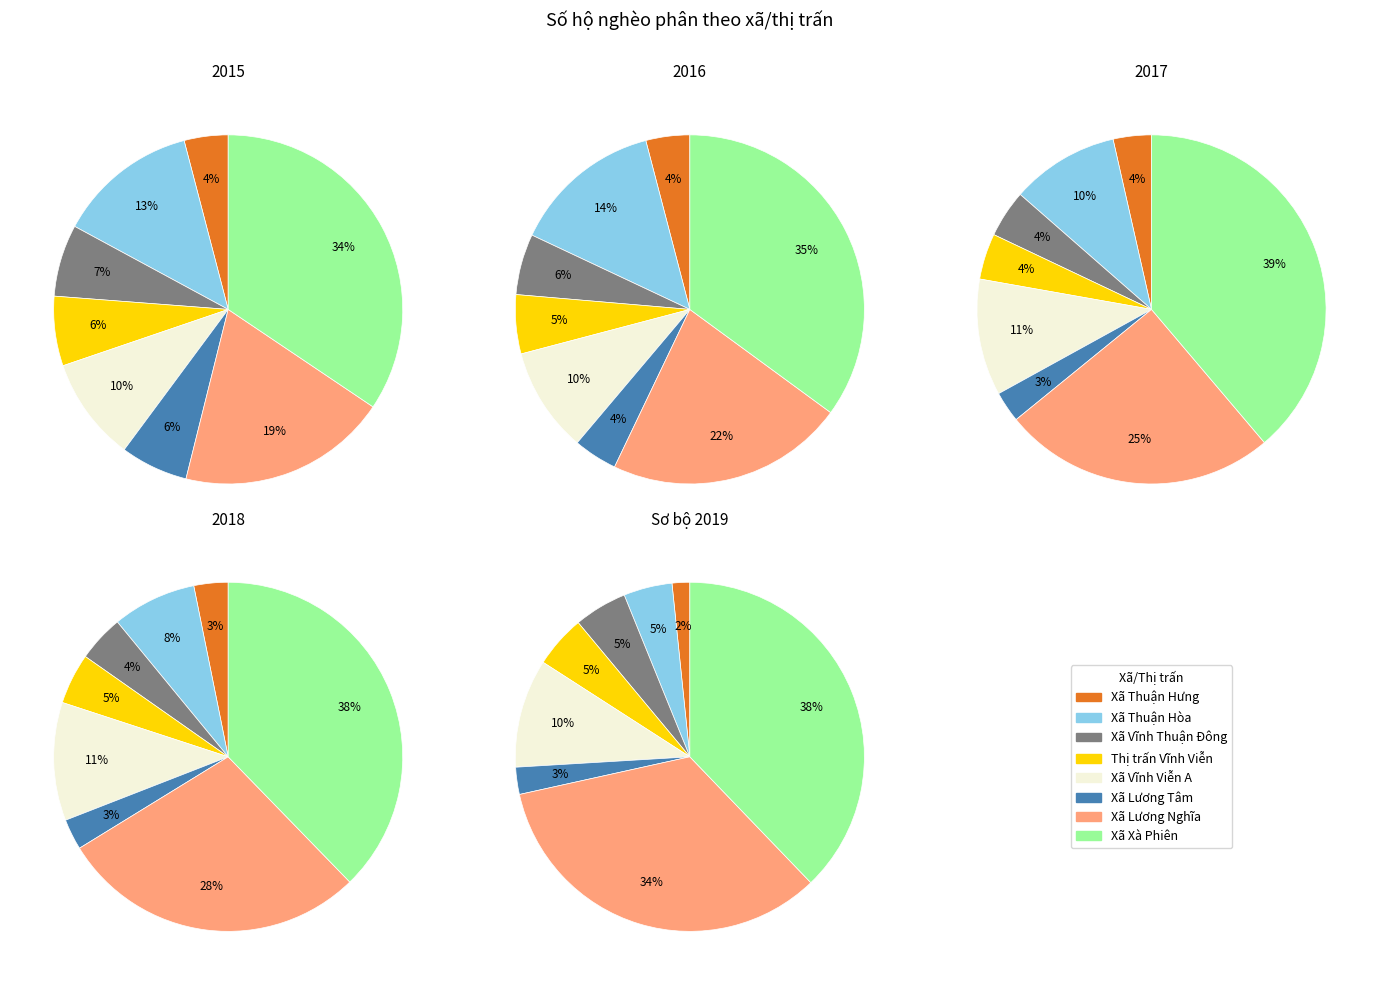

To the nearest percent, what percentage of the pie is values_2018?

4%